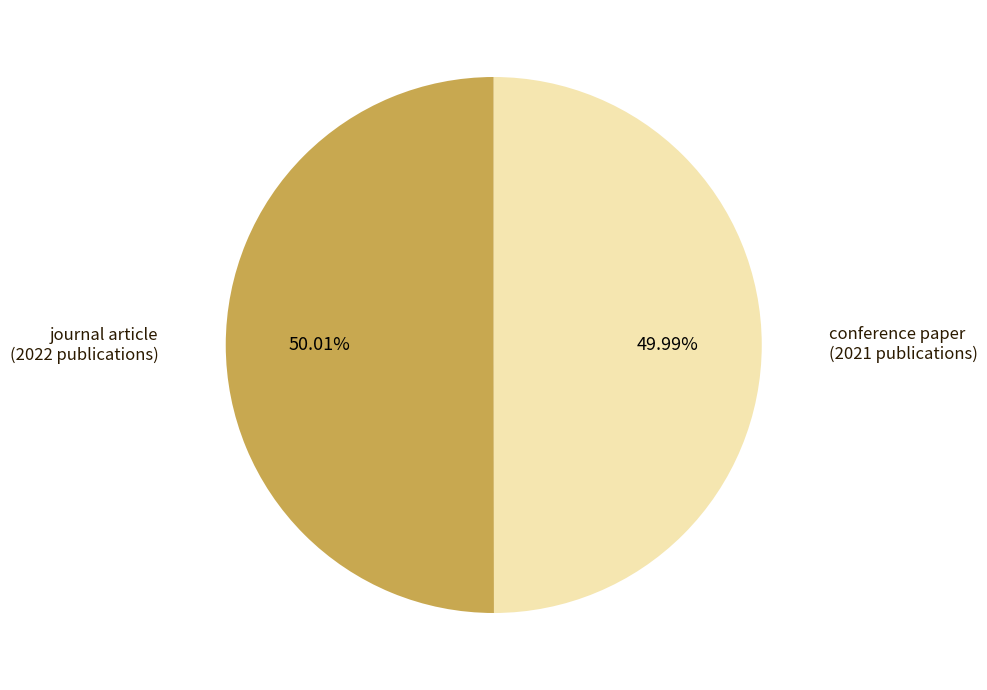

Is there any slice that represents more than half of the pie?

Yes